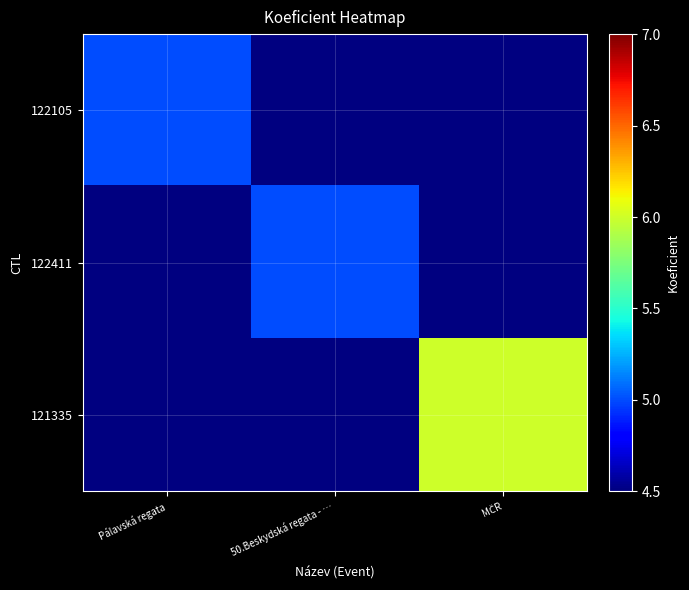

At Pálavská regata, list the series in order from largest to smallest.

122105, 122411, 121335